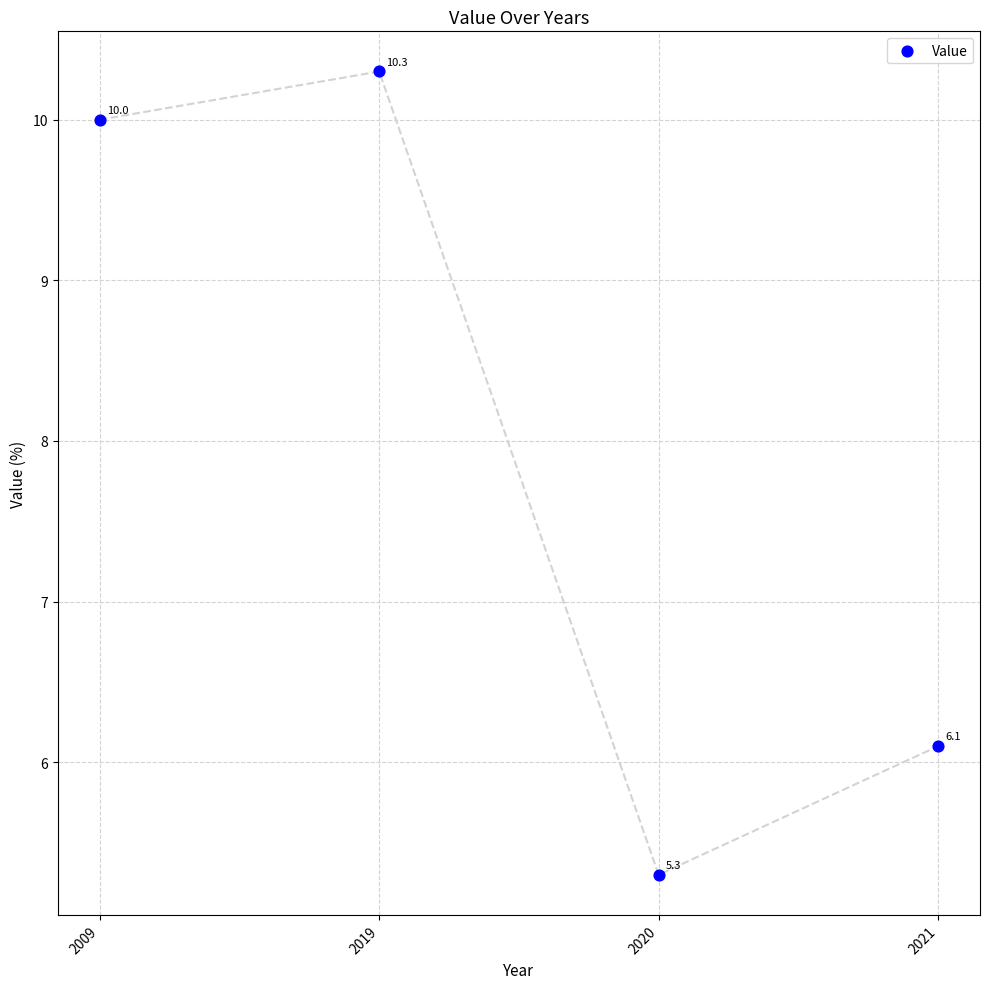

What is the range of Y values (max minus min)?

5.0